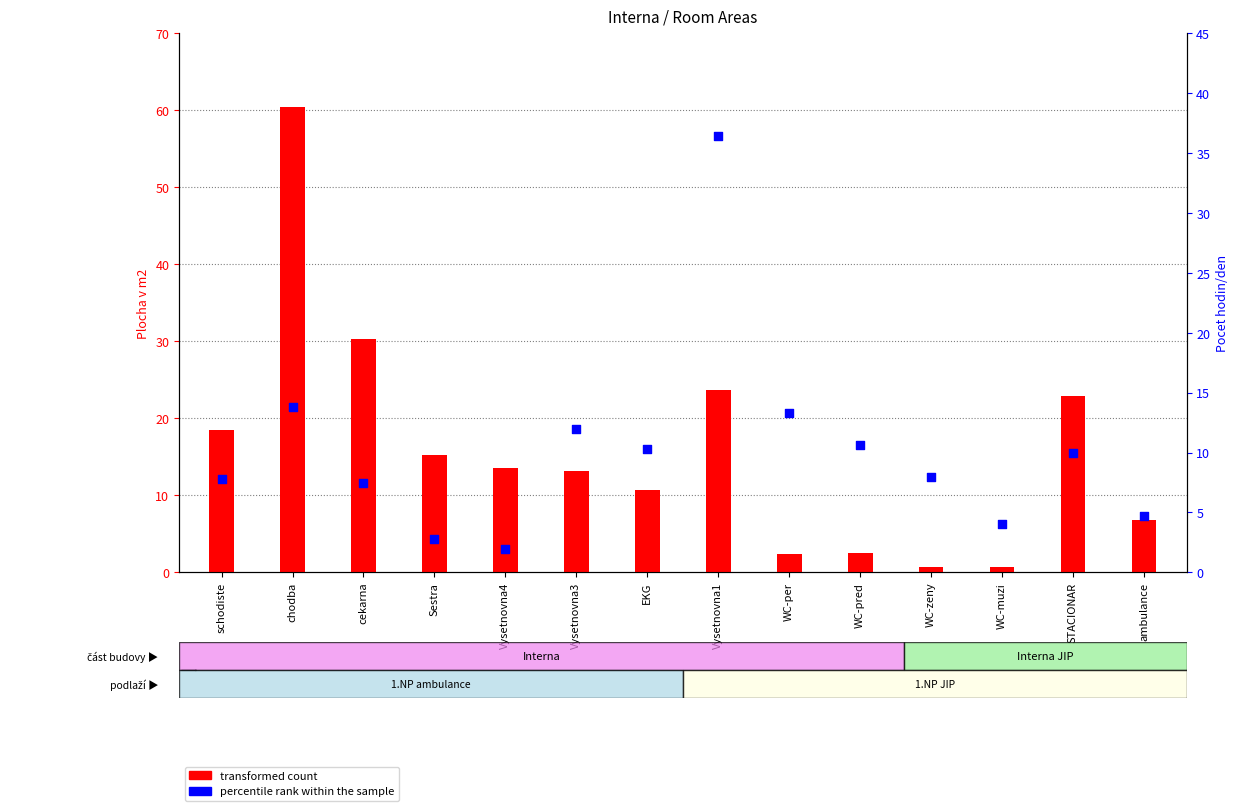

Is the value of percentile rank within the sample at WC-zeny greater than the value of transformed count at Vysetnovna1?

No